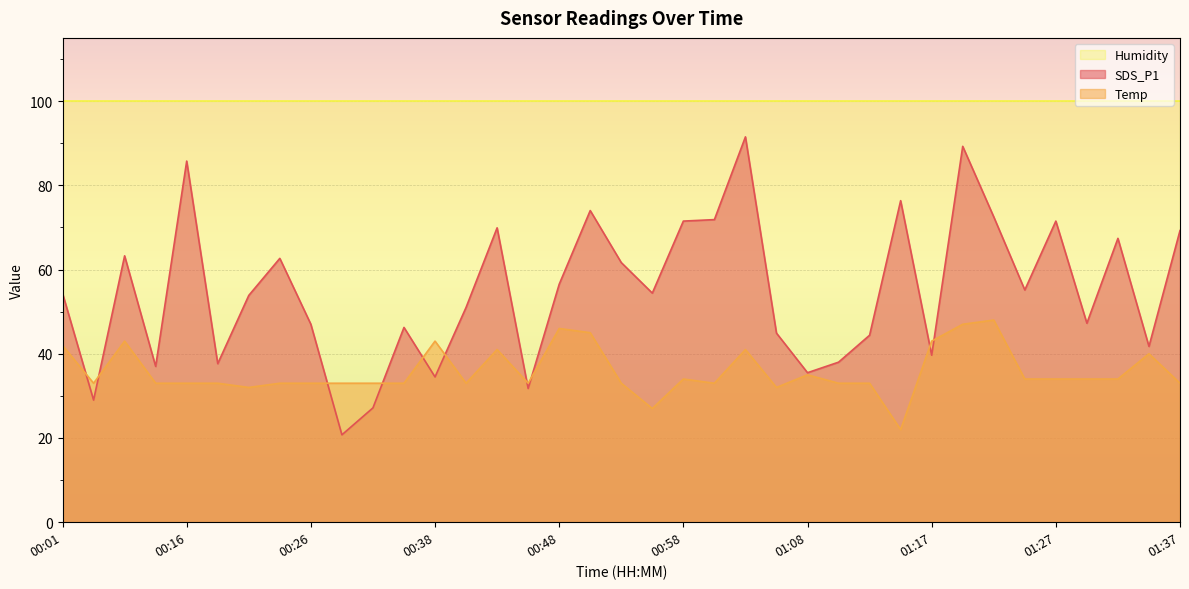

What are all the series names shown in the legend?

Humidity, SDS_P1, Temp